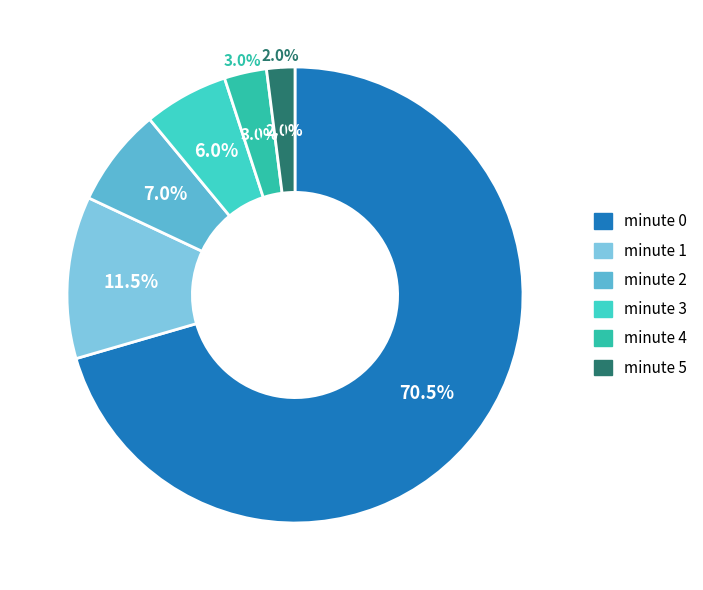

How many segments does this pie chart have?

6